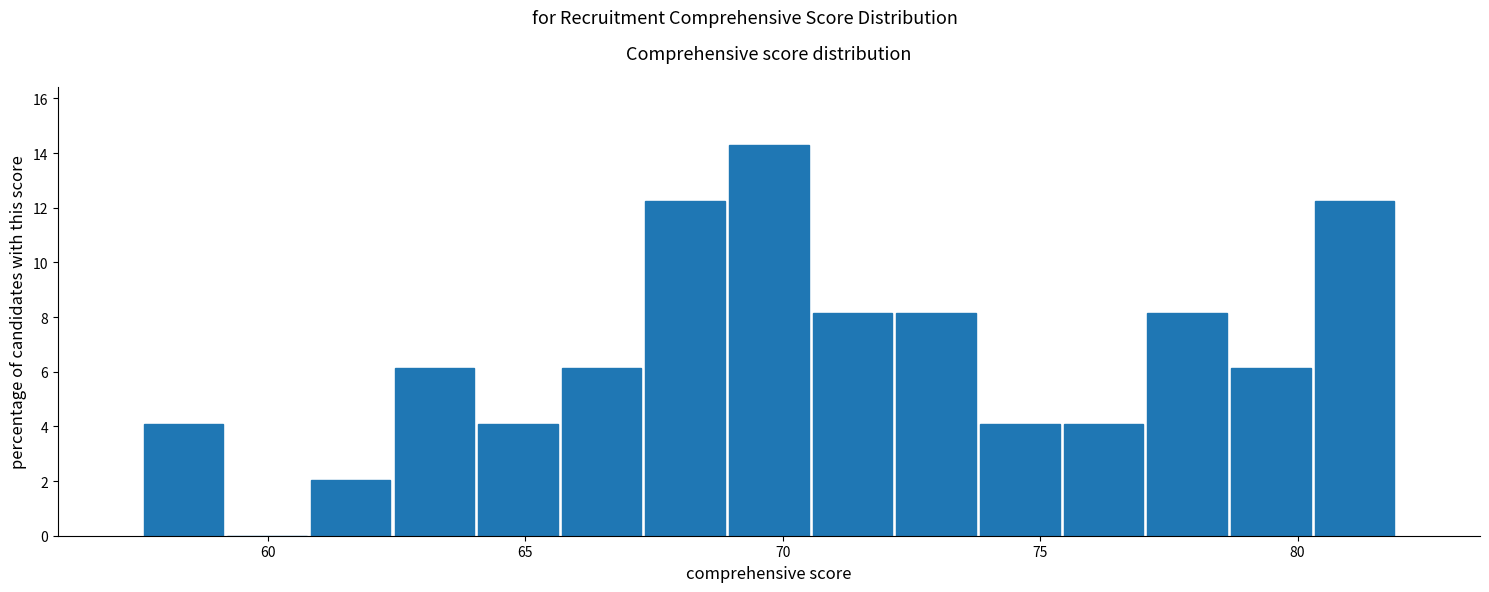

Around what value on the x-axis is the tallest bar? Give the approximate position of its centre, as read against the axis.

69.5